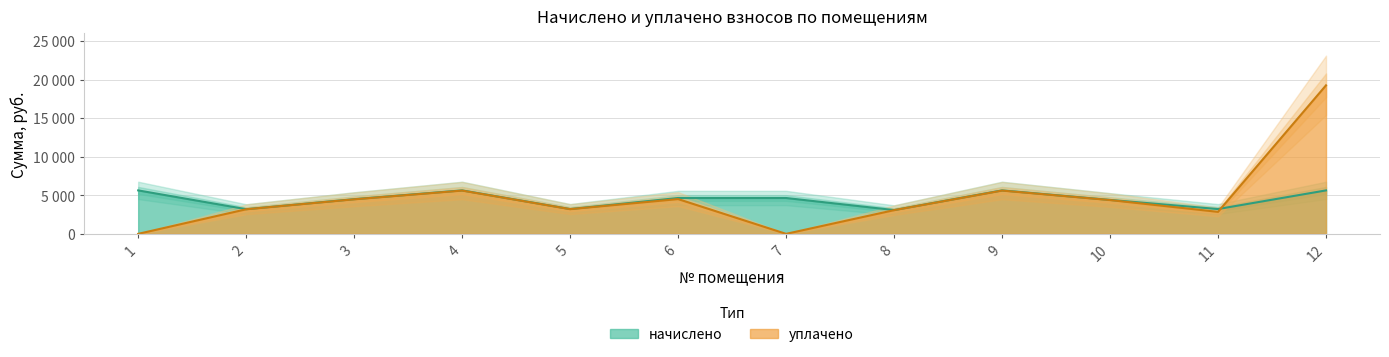

At which label does уплачено first exceed 4378?

3